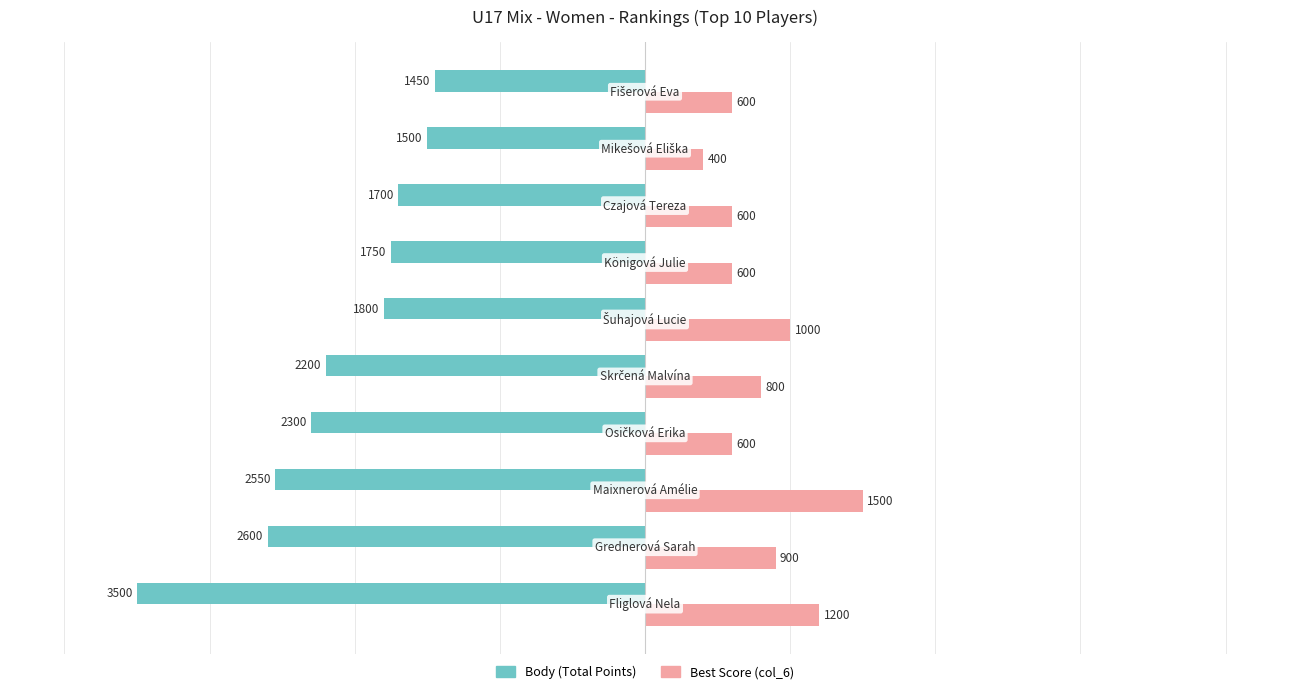

List the series in order of their peak value, highest first.

Best Score (col_6), Body (Total Points)